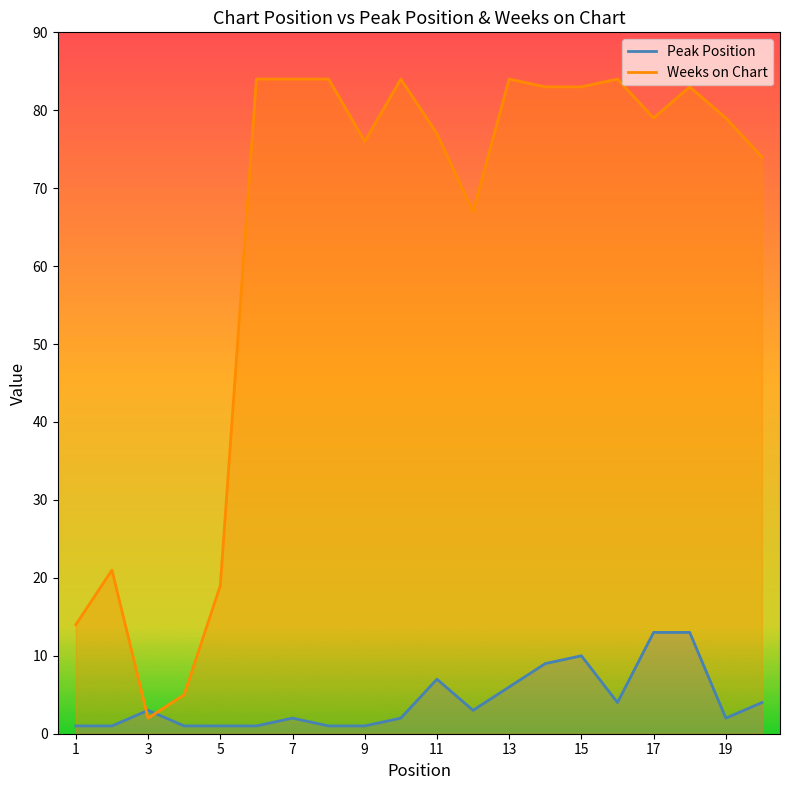

Which series has the largest range (max minus min)?

Weeks on Chart